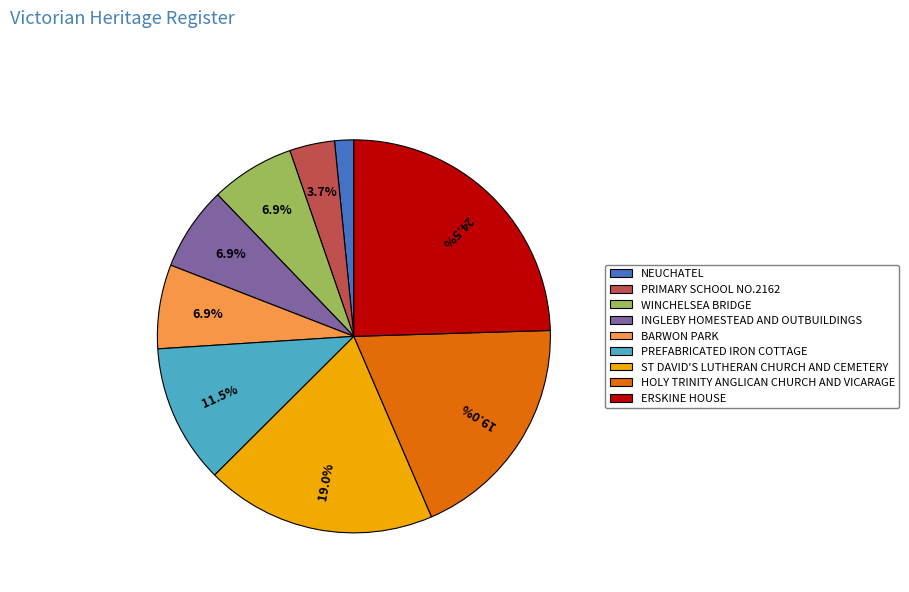

Approximately how many times larger is the value at BARWON PARK compared to INGLEBY HOMESTEAD AND OUTBUILDINGS?

1.0